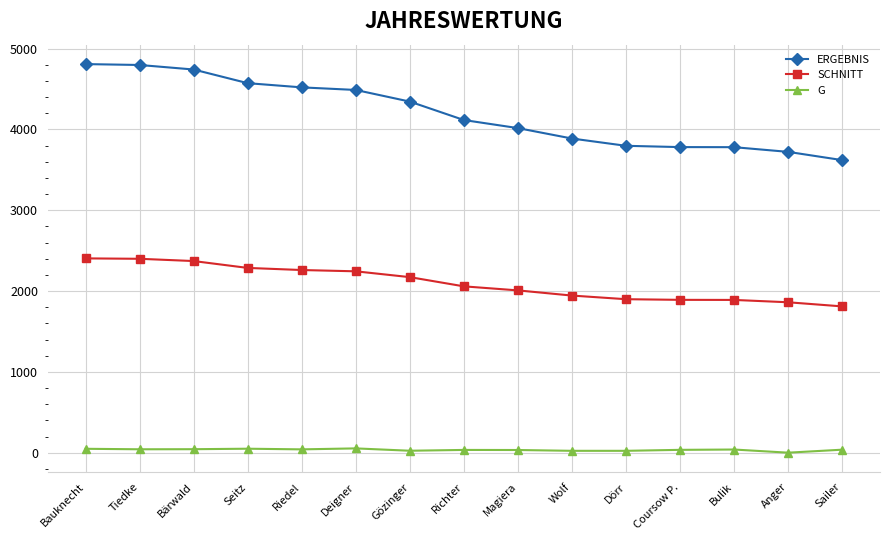

What is the difference between the maximum and minimum values in the SCHNITT series?

594